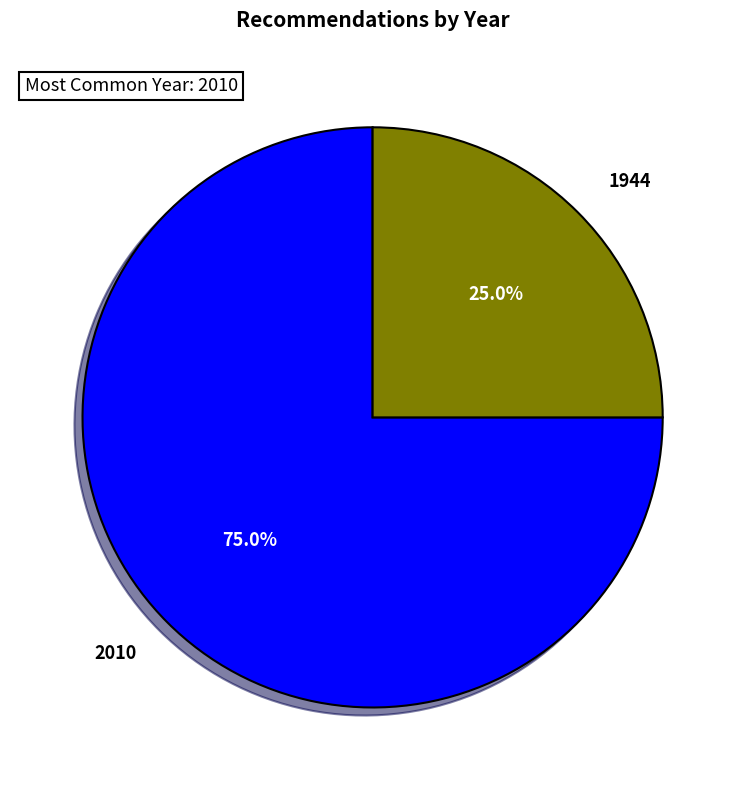

Rank the categories by value from lowest to highest.

1944, 2010